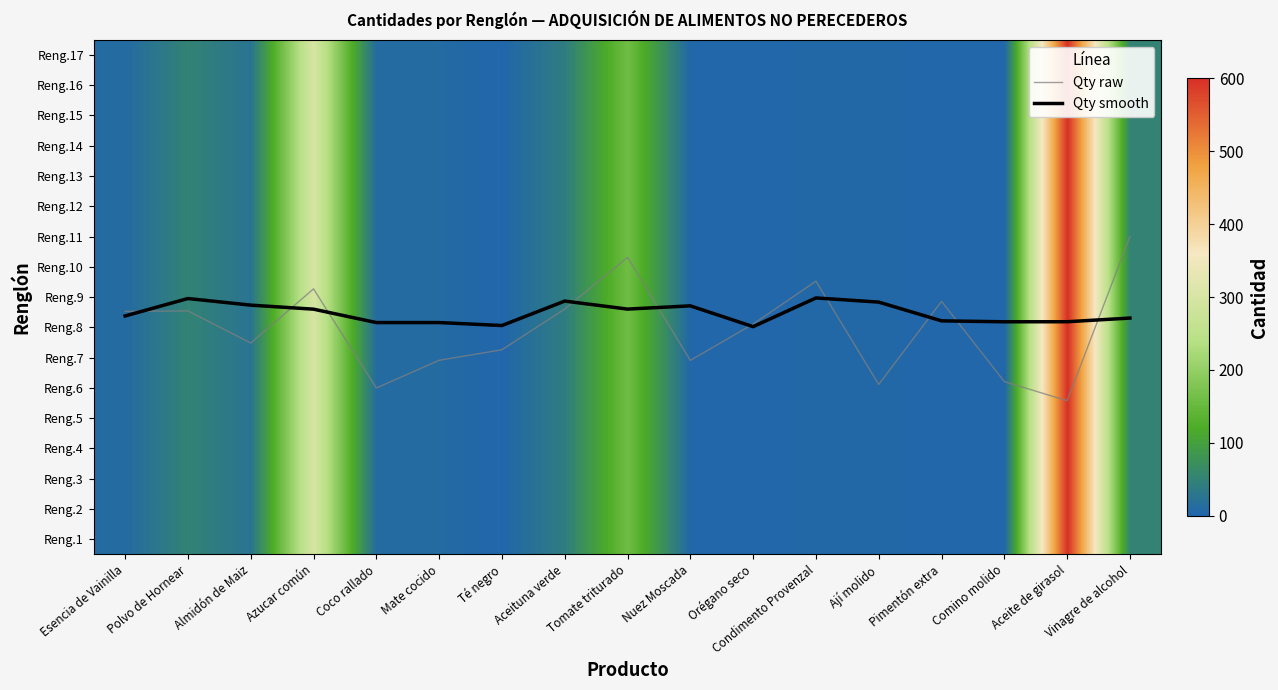

What is the difference between the Reng.17 values at Orégano seco and Vinagre de alcohol?

46.0